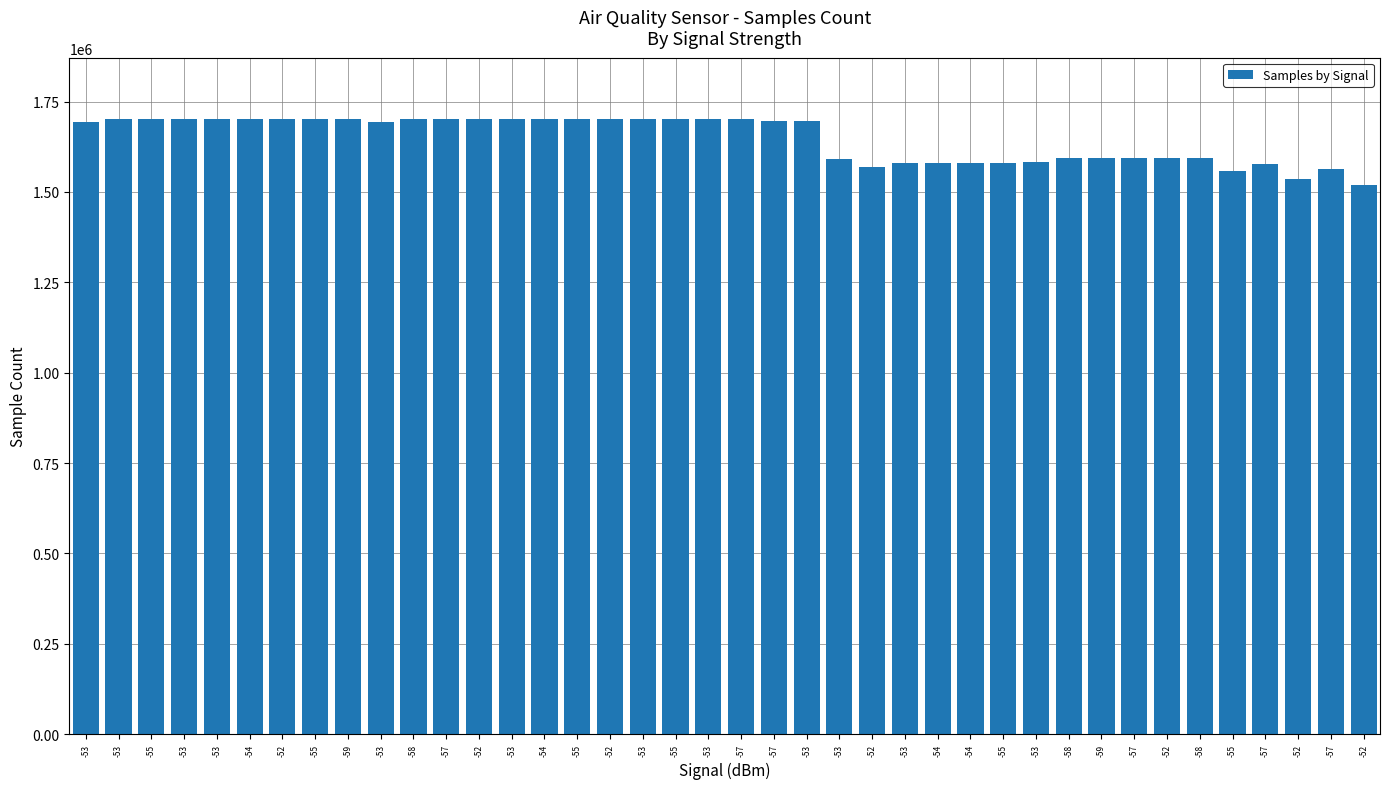

Reading left to right, what are all the values shown in this chart?

-53=1694365	-53=1700560	-55=1700783	-53=1700648	-53=1700530	-54=1700858	-52=1700510	-55=1700655	-59=1700461	-53=1694053	-58=1700683	-57=1700279	-52=1700493	-53=1700457	-54=1700760	-55=1700693	-52=1700505	-53=1700540	-55=1701093	-53=1700399	-57=1700718	-57=1695514	-53=1695738	-53=1590572	-52=1569397	-53=1579443	-54=1579392	-54=1579509	-55=1579547	-53=1582004	-58=1594300	-59=1593367	-57=1592817	-52=1593226	-58=1593399	-55=1557280	-57=1575799	-52=1536139	-57=1562521	-52=1520286